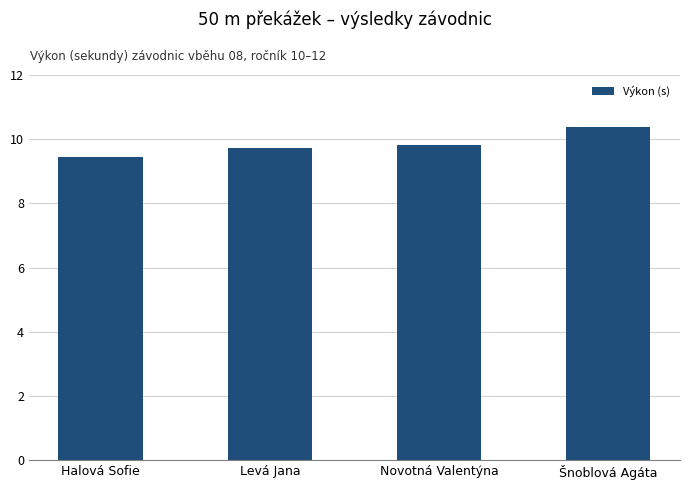

Rank the categories by value from lowest to highest.

Halová Sofie, Levá Jana, Novotná Valentýna, Šnoblová Agáta